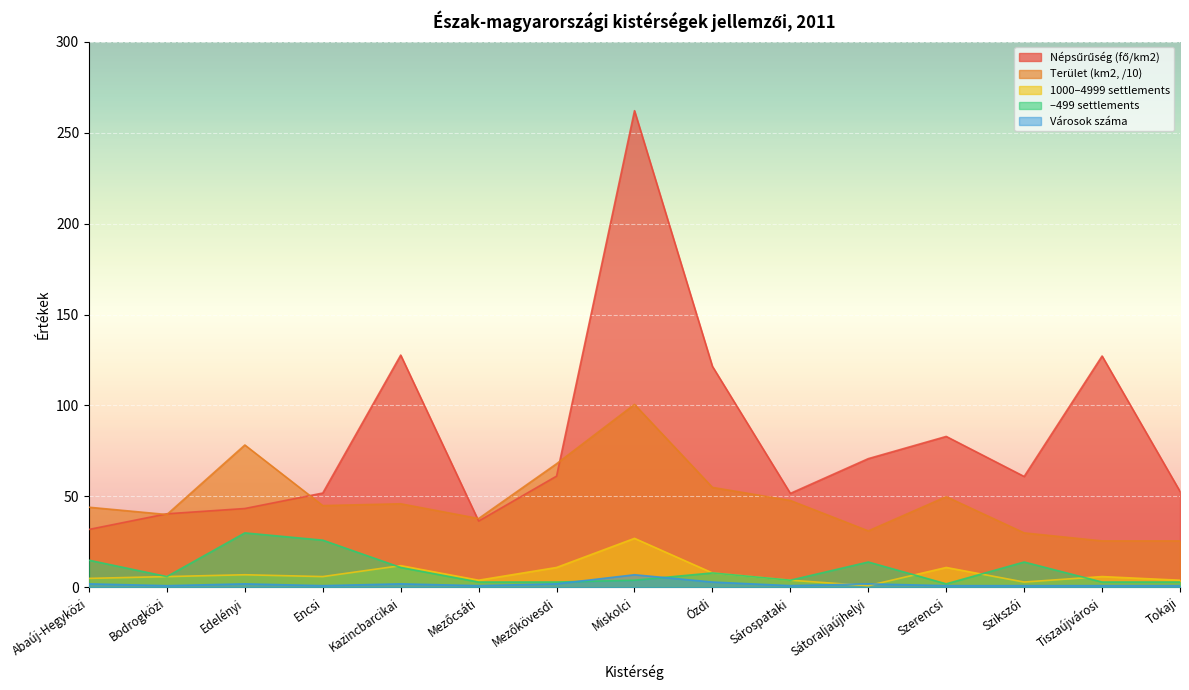

Which has a higher value, Sárospataki or Abaúj-Hegyközi?

Sárospataki